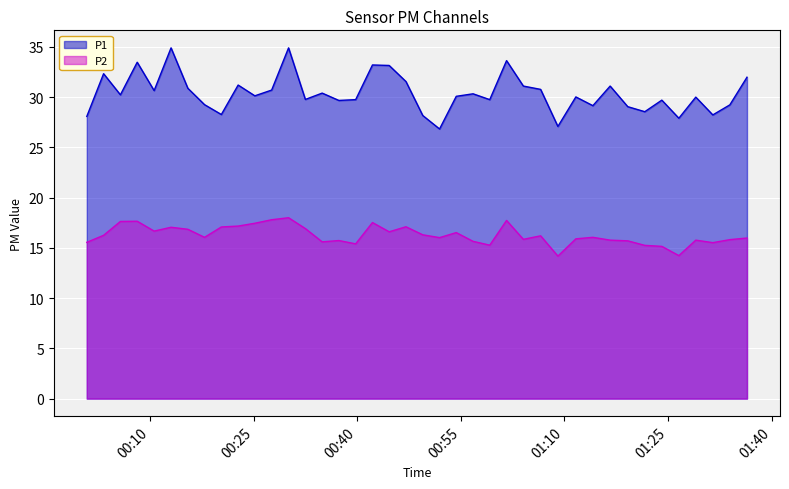

The value of P2 at 2022-11-20T00:47:03 is 3.6. True or false?

False